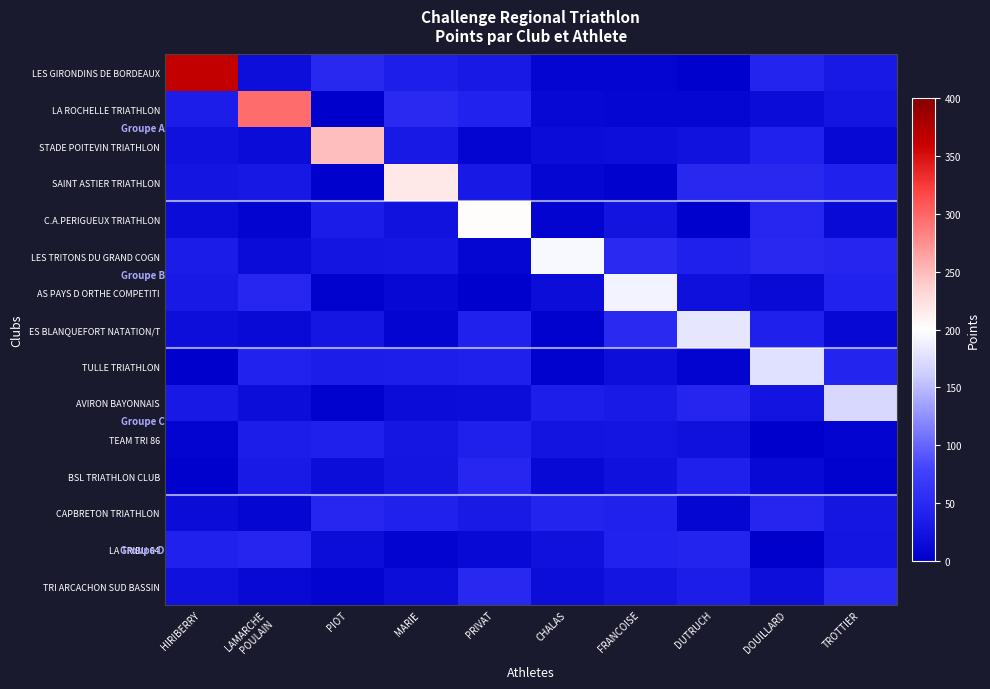

Reading left to right, what are all the values shown in this chart?

LES GIRONDINS DE BORDEAUX: HIRIBERRY=365.0	LAMARCHE
POULAIN=18.7	PIOT=47.5	MARIE=36.6	PRIVAT=29.9	CHALAS=7.8	FRANCOISE=7.8	DUTRUCH=2.9	DOUILLARD=43.3	TROTTIER=30.1
LA ROCHELLE TRIATHLON: HIRIBERRY=35.4	LAMARCHE
POULAIN=296.0	PIOT=1.0	MARIE=48.5	PRIVAT=41.6	CHALAS=10.6	FRANCOISE=9.1	DUTRUCH=9.2	DOUILLARD=15.2	TROTTIER=26.2
STADE POITEVIN TRIATHLON: HIRIBERRY=21.6	LAMARCHE
POULAIN=14.6	PIOT=248.0	MARIE=30.6	PRIVAT=7.0	CHALAS=14.6	FRANCOISE=18.3	DUTRUCH=22.8	DOUILLARD=39.3	TROTTIER=10.0
SAINT ASTIER TRIATHLON: HIRIBERRY=25.7	LAMARCHE
POULAIN=29.6	PIOT=2.3	MARIE=218.0	PRIVAT=30.4	CHALAS=8.5	FRANCOISE=3.3	DUTRUCH=47.4	DOUILLARD=48.3	TROTTIER=40.4
C.A.PERIGUEUX TRIATHLON: HIRIBERRY=15.2	LAMARCHE
POULAIN=4.9	PIOT=34.2	MARIE=22.0	PRIVAT=202.0	CHALAS=6.1	FRANCOISE=24.8	DUTRUCH=1.7	DOUILLARD=45.5	TROTTIER=12.9
LES TRITONS DU GRAND COGN: HIRIBERRY=33.1	LAMARCHE
POULAIN=15.6	PIOT=26.0	MARIE=27.3	PRIVAT=9.2	CHALAS=195.0	FRANCOISE=48.5	DUTRUCH=38.8	DOUILLARD=47.0	TROTTIER=44.7
AS PAYS D ORTHE COMPETITI: HIRIBERRY=29.9	LAMARCHE
POULAIN=46.1	PIOT=4.4	MARIE=9.8	PRIVAT=2.3	CHALAS=16.3	FRANCOISE=192.0	DUTRUCH=19.4	DOUILLARD=13.6	TROTTIER=41.4
ES BLANQUEFORT NATATION/T: HIRIBERRY=17.8	LAMARCHE
POULAIN=14.0	PIOT=27.1	MARIE=7.0	PRIVAT=40.1	CHALAS=3.7	FRANCOISE=49.3	DUTRUCH=181.0	DOUILLARD=38.6	TROTTIER=9.9
TULLE TRIATHLON: HIRIBERRY=0.3	LAMARCHE
POULAIN=40.8	PIOT=35.3	MARIE=36.5	PRIVAT=38.6	CHALAS=3.7	FRANCOISE=17.9	DUTRUCH=5.8	DOUILLARD=175.0	TROTTIER=43.2
AVIRON BAYONNAIS: HIRIBERRY=31.2	LAMARCHE
POULAIN=16.5	PIOT=3.2	MARIE=15.5	PRIVAT=16.3	CHALAS=36.5	FRANCOISE=31.9	DUTRUCH=44.4	DOUILLARD=23.6	TROTTIER=169.0
TEAM TRI 86: HIRIBERRY=6.0	LAMARCHE
POULAIN=35.7	PIOT=38.0	MARIE=28.1	PRIVAT=38.5	CHALAS=24.7	FRANCOISE=26.1	DUTRUCH=21.4	DOUILLARD=1.3	TROTTIER=5.4
BSL TRIATHLON CLUB: HIRIBERRY=1.6	LAMARCHE
POULAIN=31.8	PIOT=15.7	MARIE=25.4	PRIVAT=45.4	CHALAS=12.5	FRANCOISE=20.5	DUTRUCH=37.8	DOUILLARD=11.4	TROTTIER=3.8
CAPBRETON TRIATHLON: HIRIBERRY=14.5	LAMARCHE
POULAIN=8.1	PIOT=46.5	MARIE=40.4	PRIVAT=31.7	CHALAS=43.6	FRANCOISE=40.2	DUTRUCH=9.3	DOUILLARD=44.6	TROTTIER=27.0
LA TRIBU 64: HIRIBERRY=40.4	LAMARCHE
POULAIN=44.8	PIOT=15.9	MARIE=5.5	PRIVAT=11.4	CHALAS=21.4	FRANCOISE=40.9	DUTRUCH=43.0	DOUILLARD=0.3	TROTTIER=25.5
TRI ARCACHON SUD BASSIN: HIRIBERRY=20.9	LAMARCHE
POULAIN=11.1	PIOT=6.0	MARIE=16.9	PRIVAT=47.1	CHALAS=16.2	FRANCOISE=25.9	DUTRUCH=35.2	DOUILLARD=18.2	TROTTIER=48.6